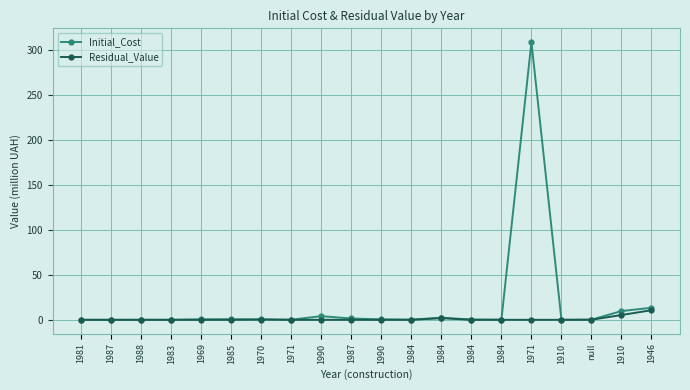

Count the number of data series in this chart.

2